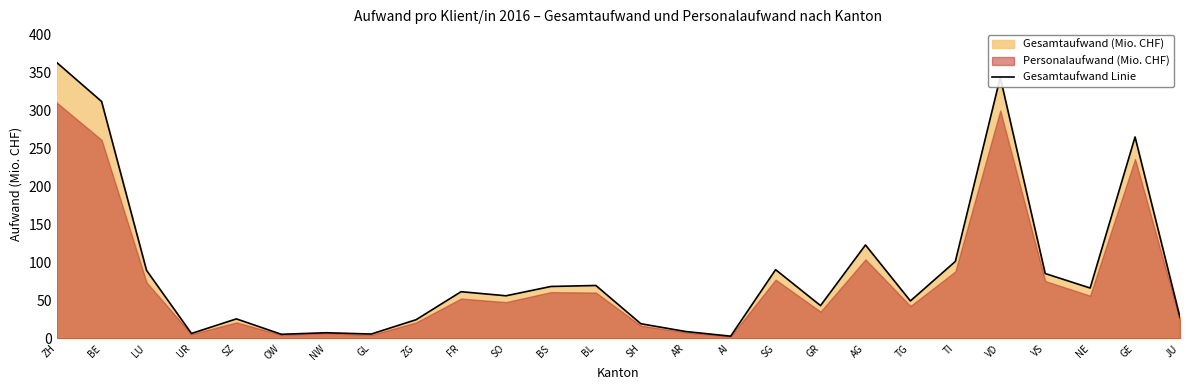

Reading right to left, transcribe all the data shown in this chart.

27.5	265.0	66.3	85.4	343.6	101.3	49.3	122.9	43.1	90.4	2.9	9.0	19.3	69.6	68.3	56.1	61.4	24.6	5.7	7.4	5.4	25.7	6.5	89.5	311.7	363.1